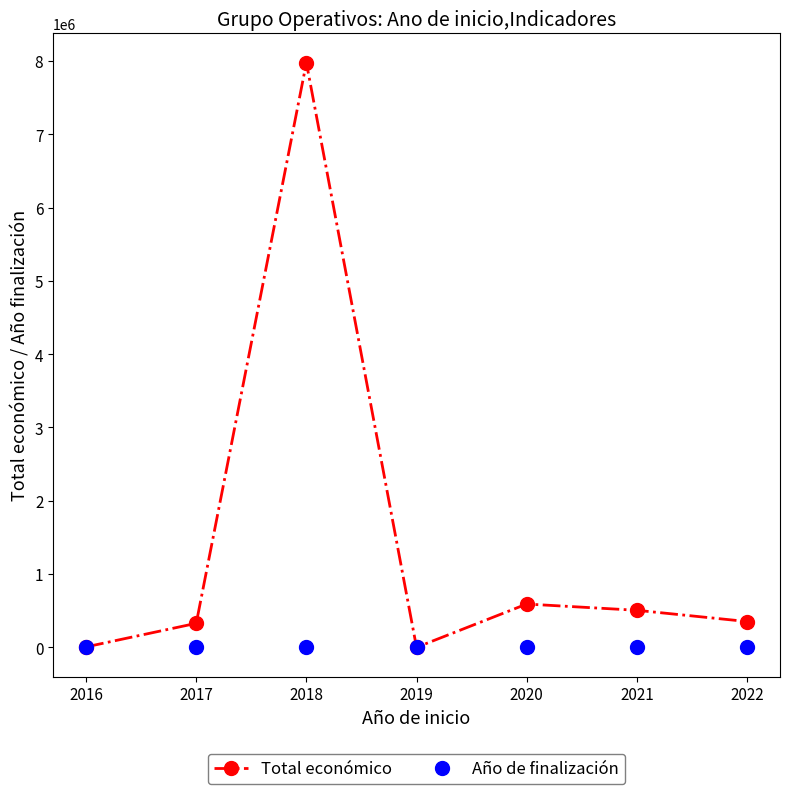

What value does the Total económico series have at 2016?

6000